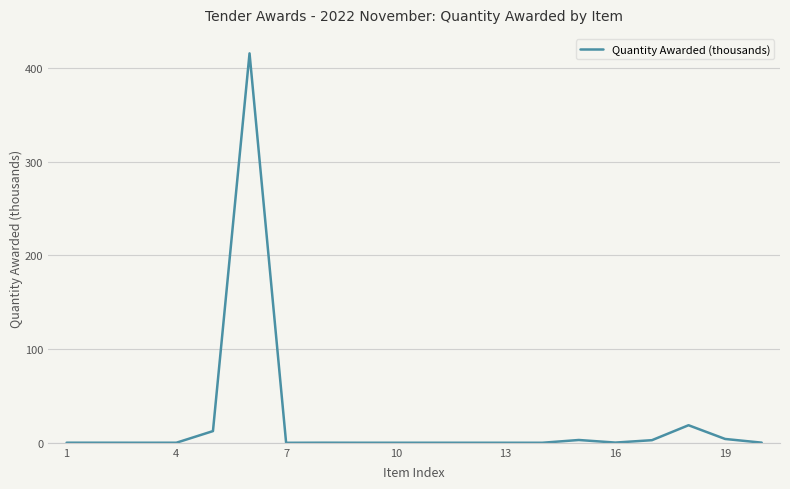

What is the sum of all values?

457.9